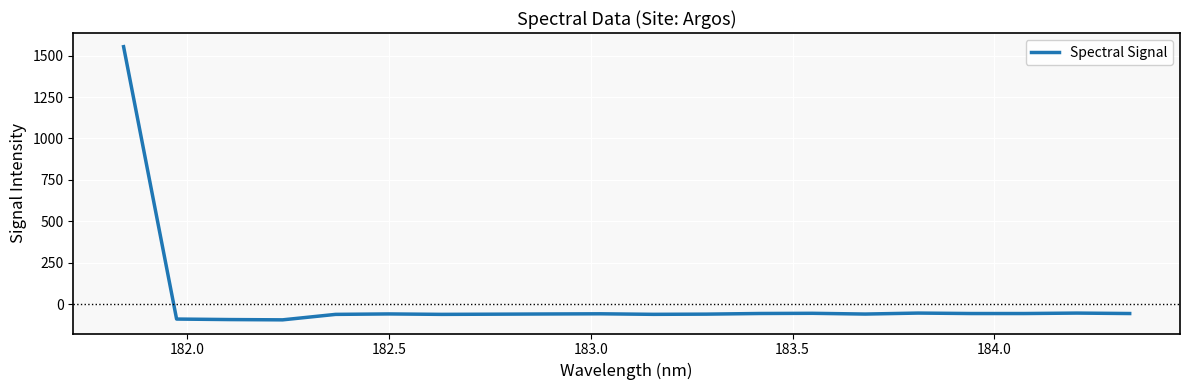

What is the smallest value displayed?

-93.8